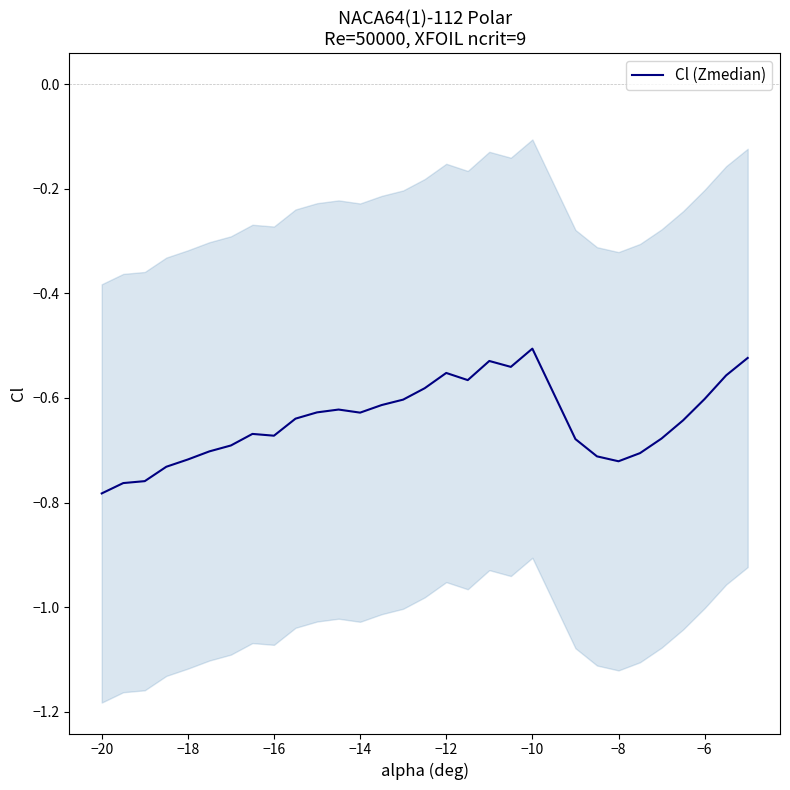

True or false: Cl (Zmedian) has a value of -0.9 at −14.

False